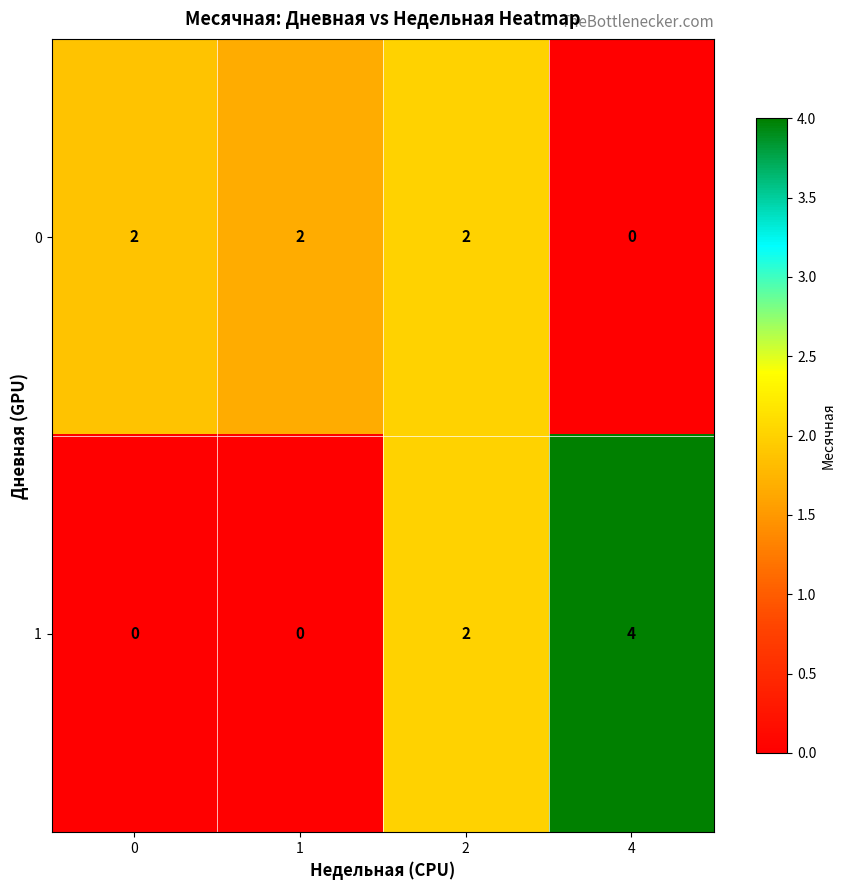

Is the value of 0 at 0 greater than the value of 1 at 4?

No